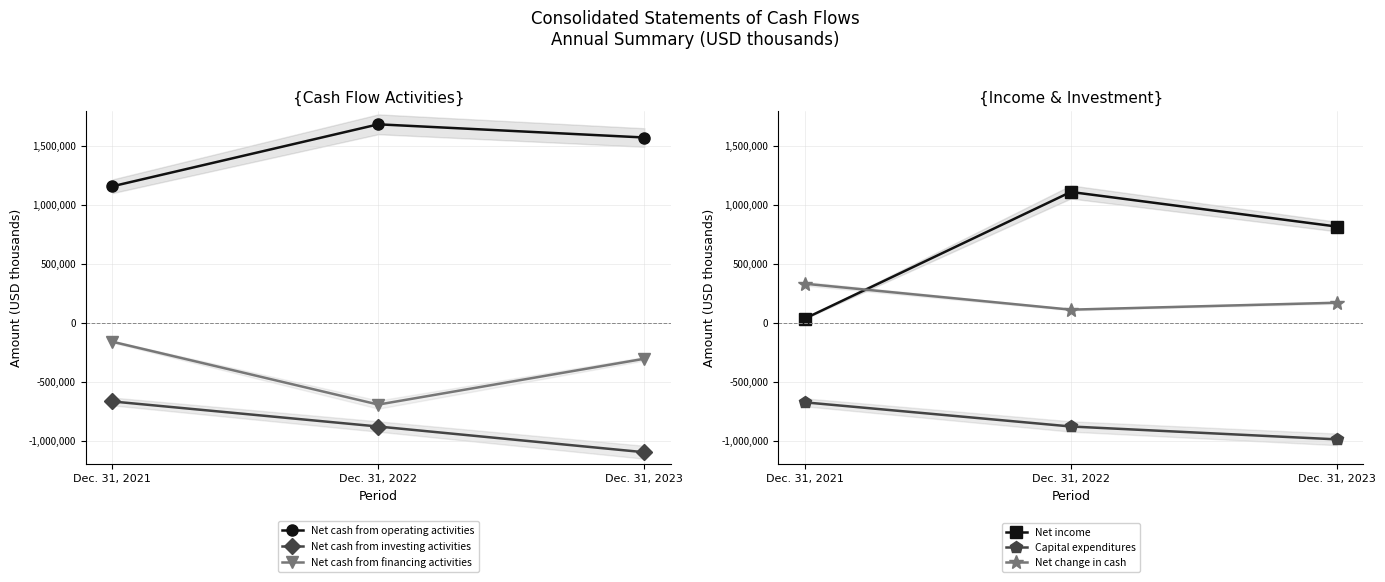

At which label is Net cash from operating activities closest to 1423089?

Dec. 31, 2023